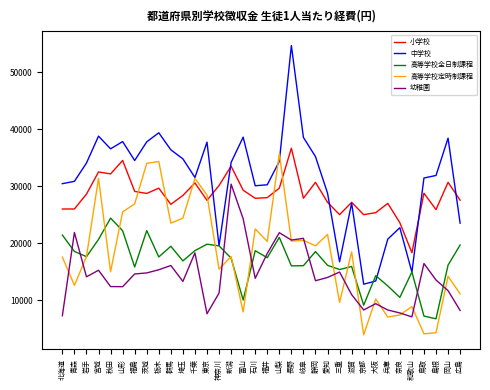

True or false: 高等学校全日制課程 has more than 0 points higher than both neighbors.

True